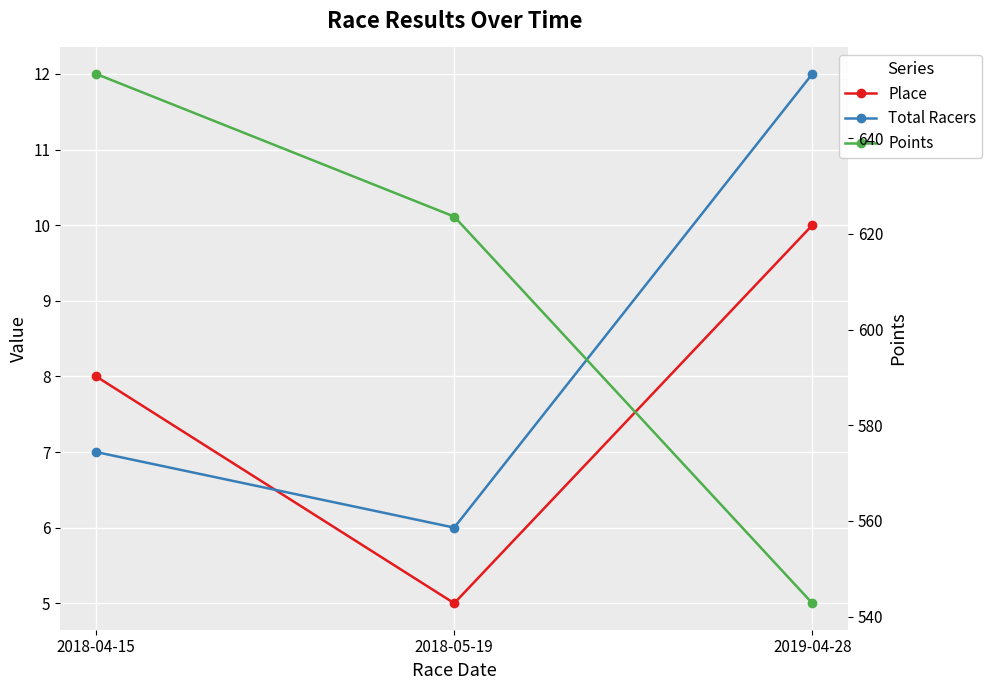

How many distinct data groups are displayed?

3